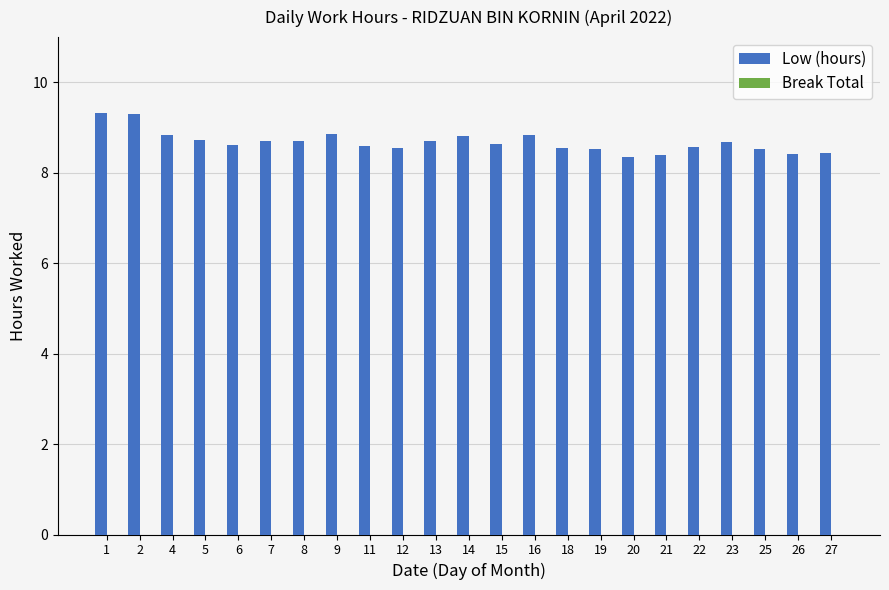

Approximately how many times larger is the value at 27 compared to 21?

1.0